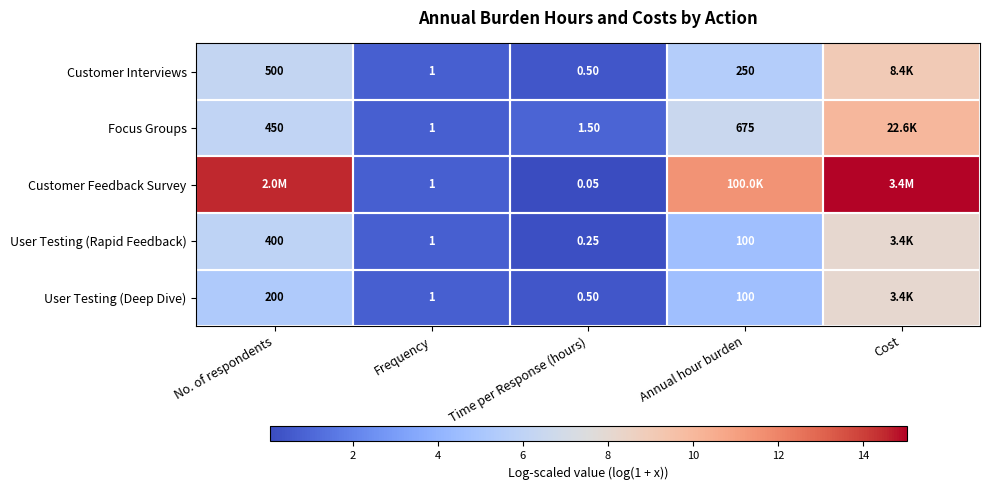

Is the value of User Testing (Deep Dive) at Time per Response (hours) greater than the value of Customer Interviews at Annual hour burden?

No